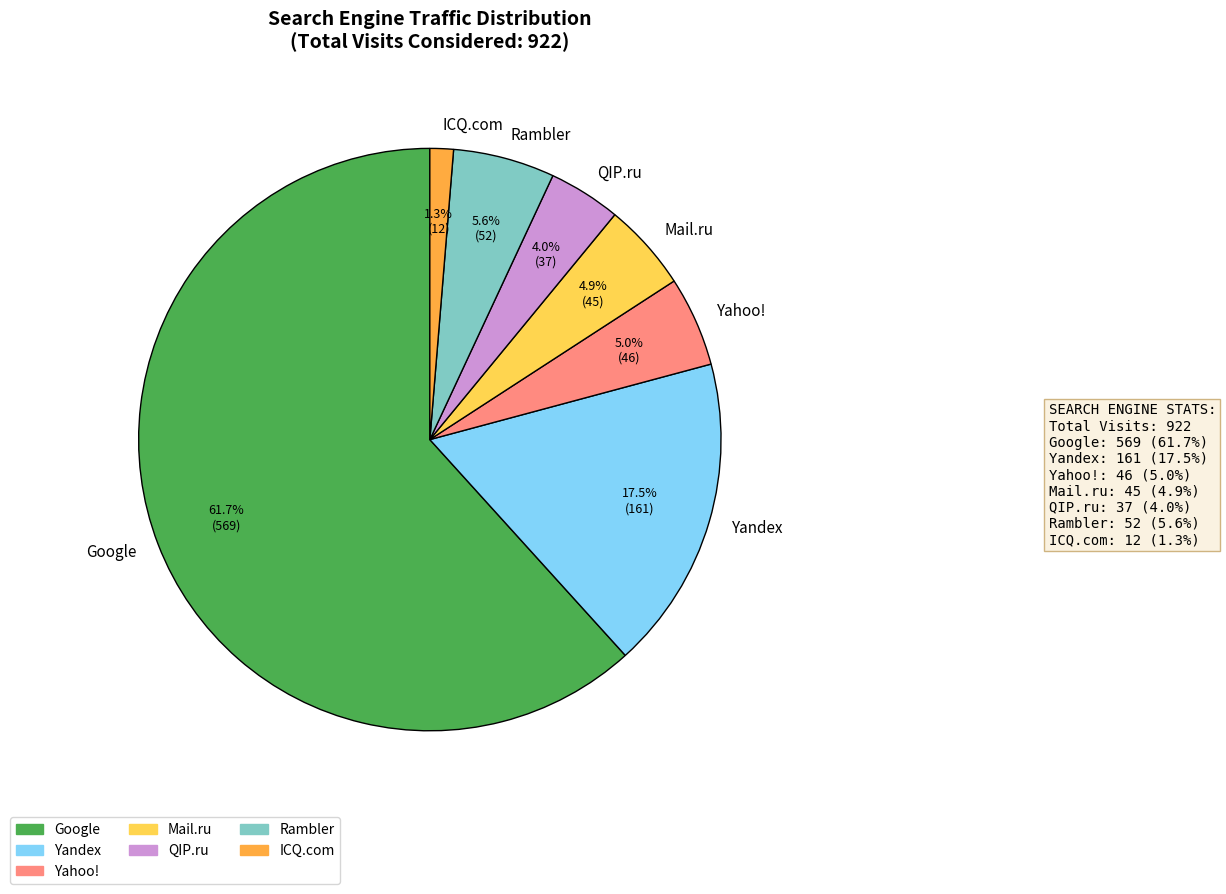

Do Google and QIP.ru together represent more than half of the pie?

Yes